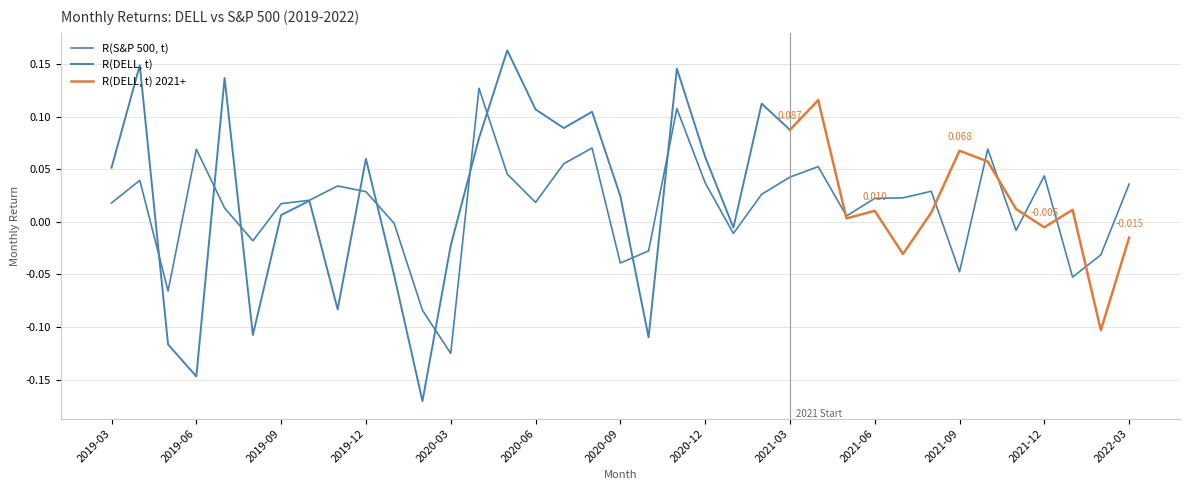

How many values are below zero?

12